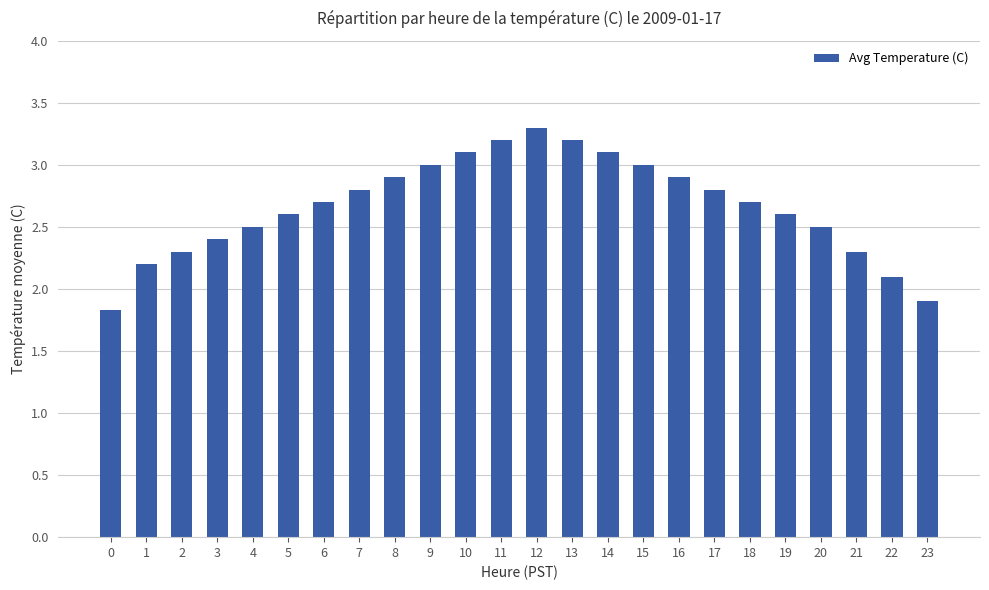

What is the difference between the values at 9 and 1?

0.8